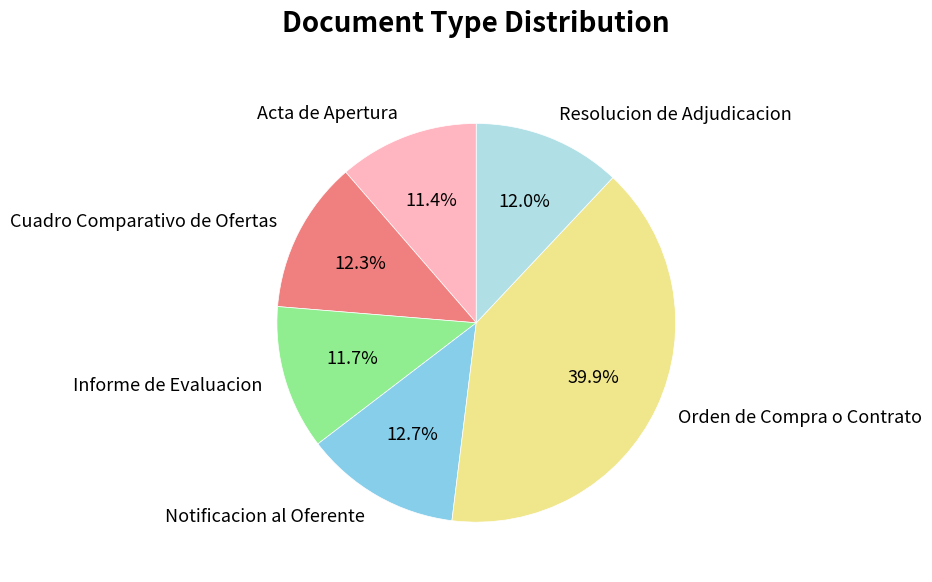

To the nearest percent, what portion does Informe de Evaluacion represent?

12%